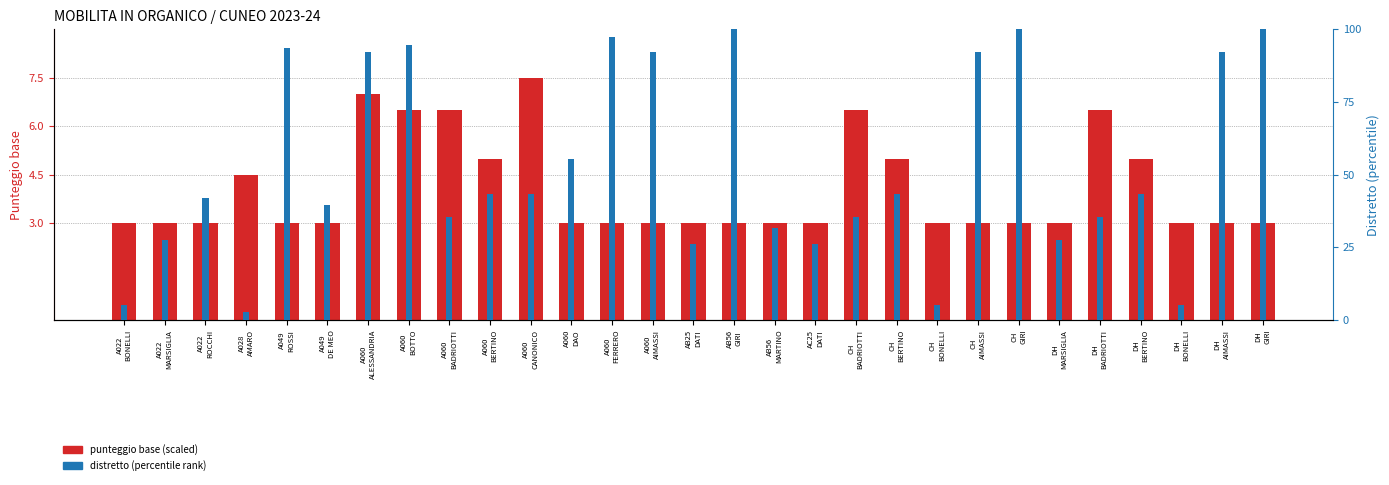

Rank the series at A049
ROSSI from lowest to highest value.

punteggio (scaled), distretto (percentile)